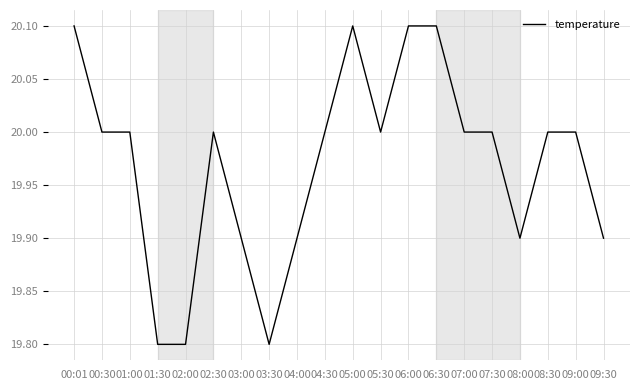

What is the ratio of the value at 03:00 to the value at 05:30?

1.0